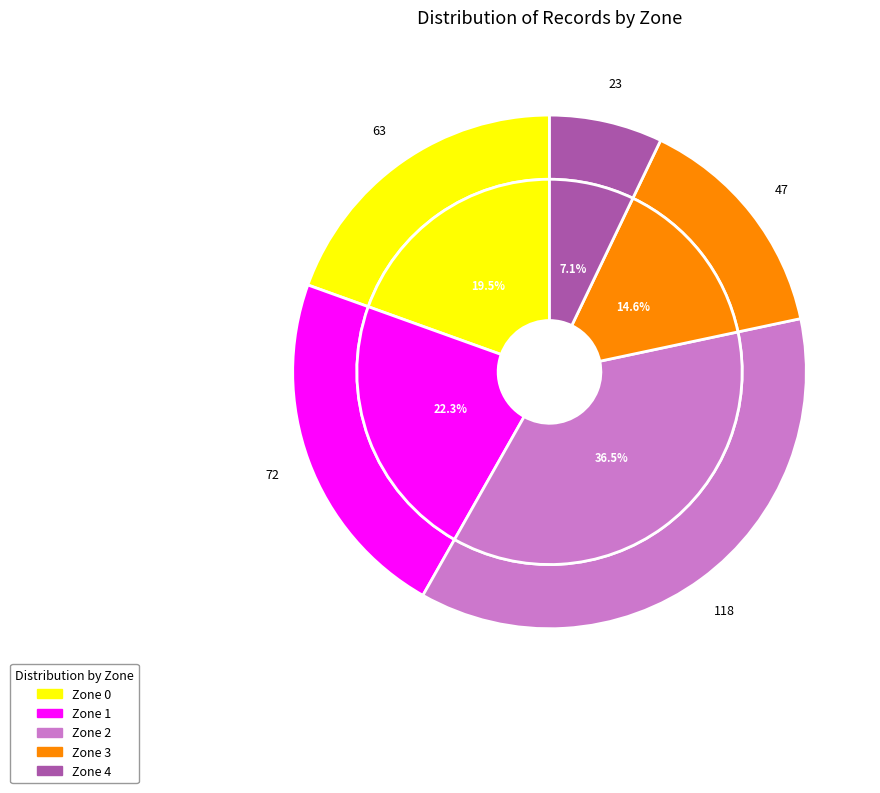

Rank the categories by value from lowest to highest.

Zone 4, Zone 3, Zone 0, Zone 1, Zone 2